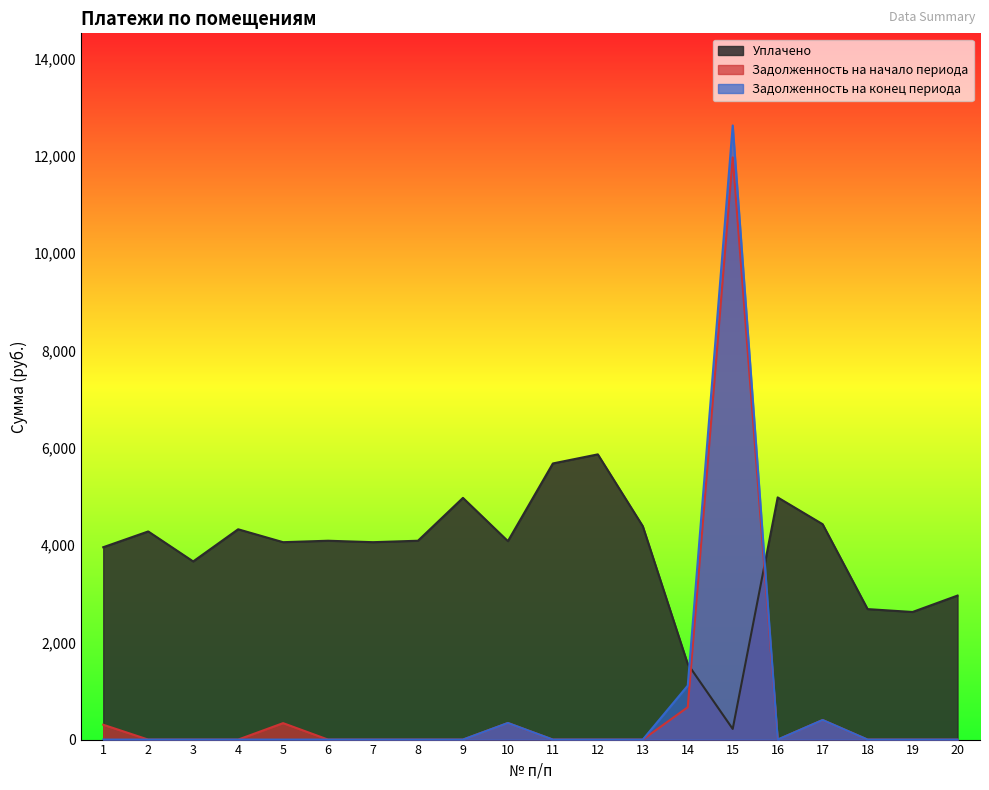

What is the total value across all series at 11?

5677.7